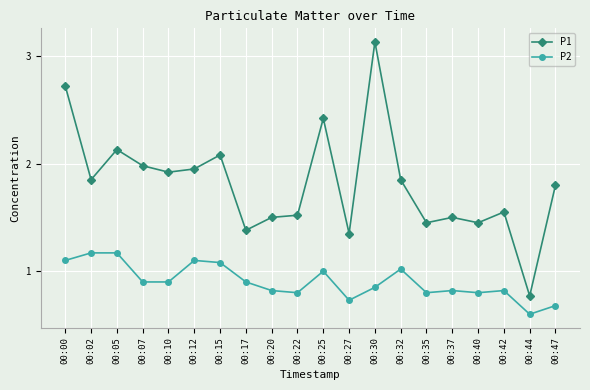

What is the difference between the maximum and minimum values in the P2 series?

0.6